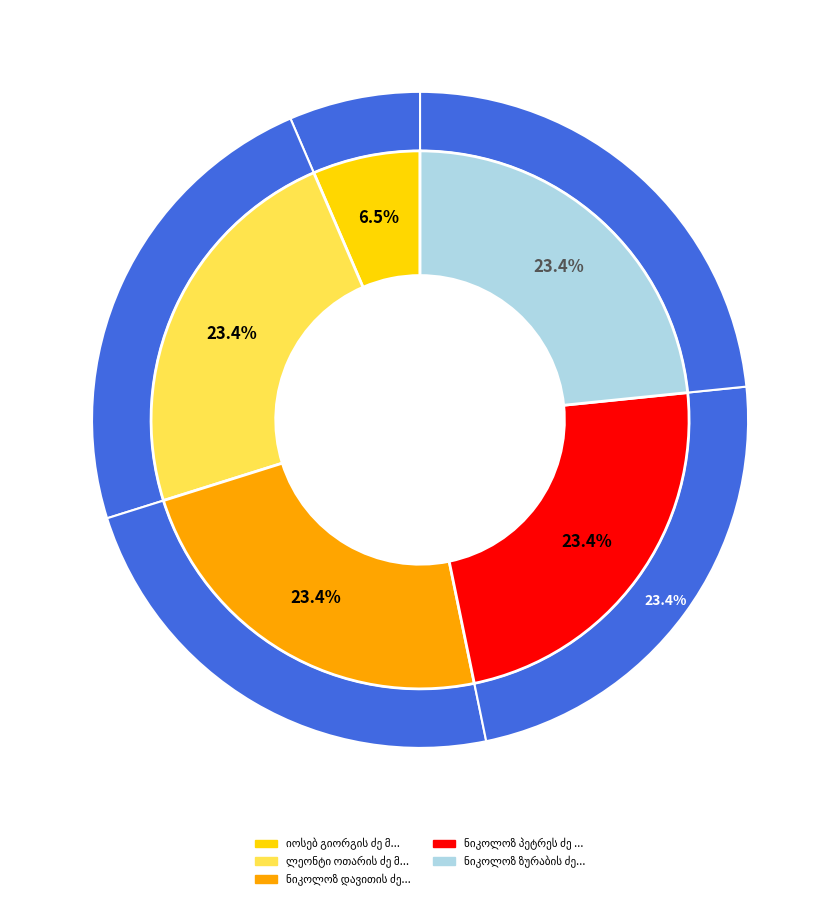

To the nearest percent, what percentage of the pie is ლეონტი ოთარის ძე მამალაძე?

23%